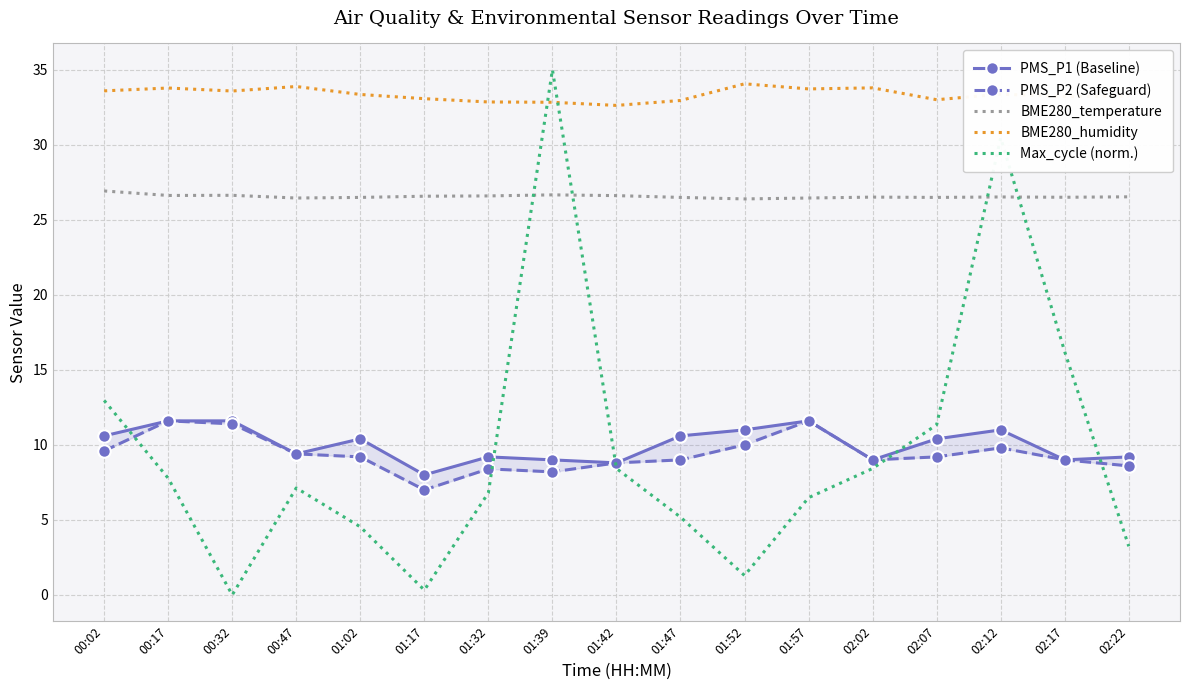

What is the maximum value for BME280_humidity?

34.1